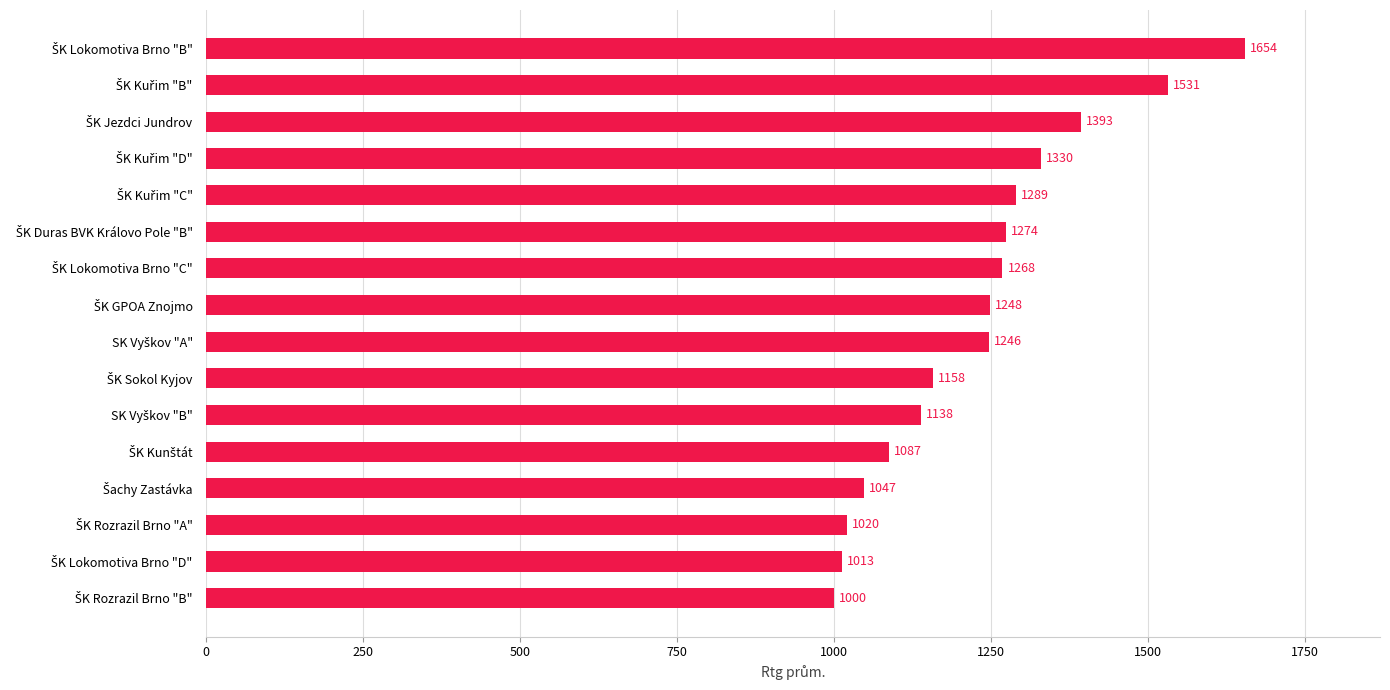

What is the average value?

1231